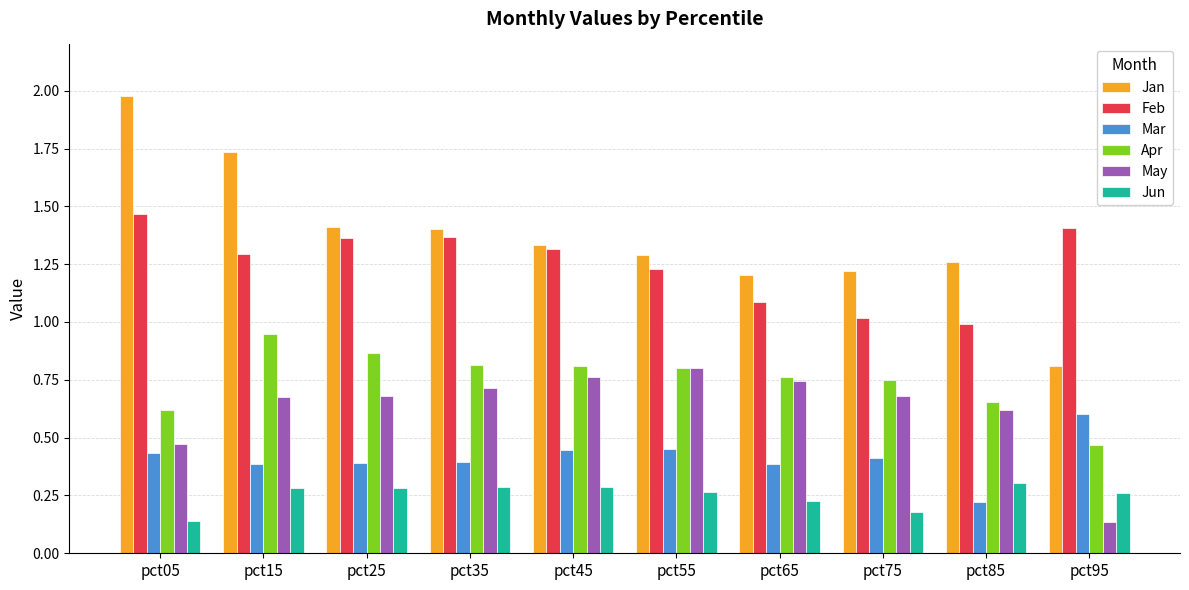

List the series in order of their peak value, highest first.

Jan, Feb, Apr, May, Mar, Jun